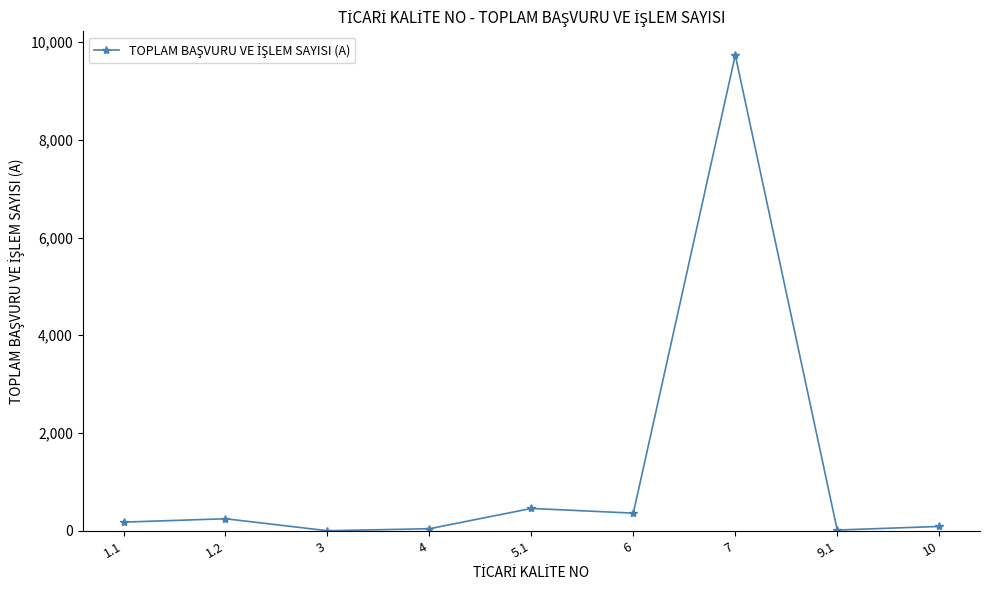

What is the label of the 2nd point from the left?

1.2